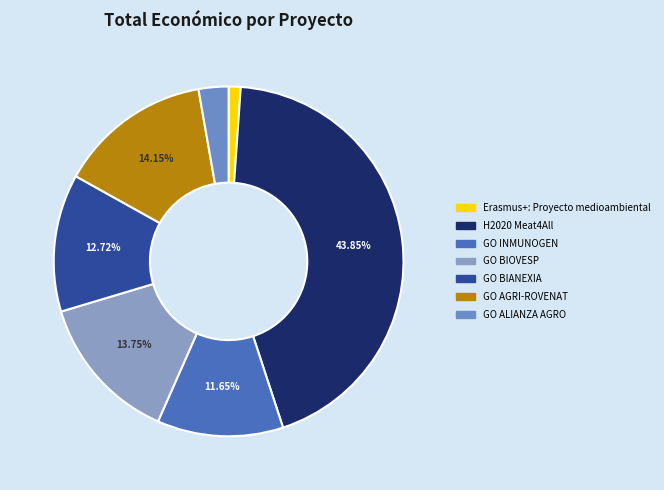

What percentage do GO INMUNOGEN and GO AGRI-ROVENAT together represent?

25.8%